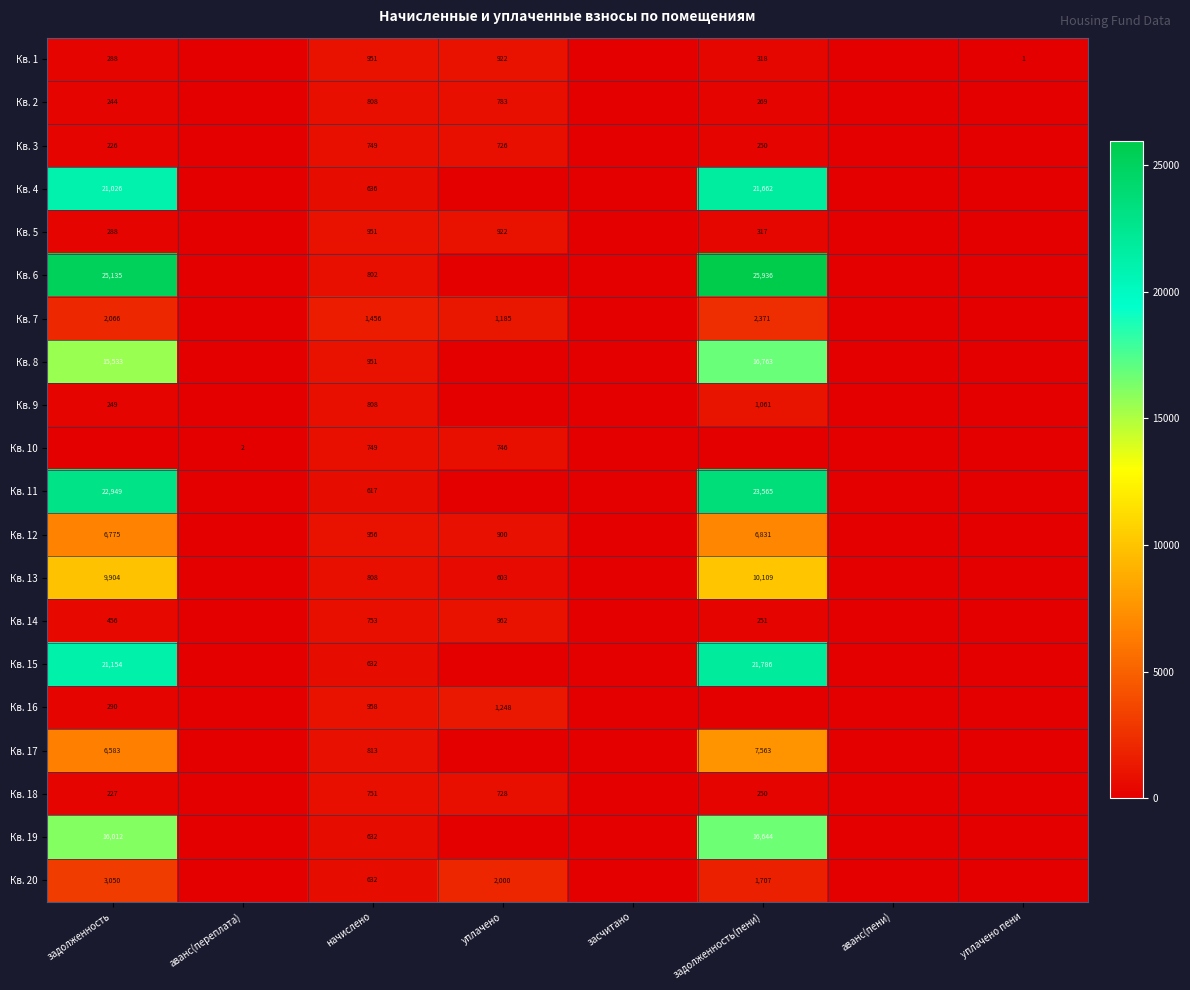

At how many categories does at least one series exceed 14764?

2